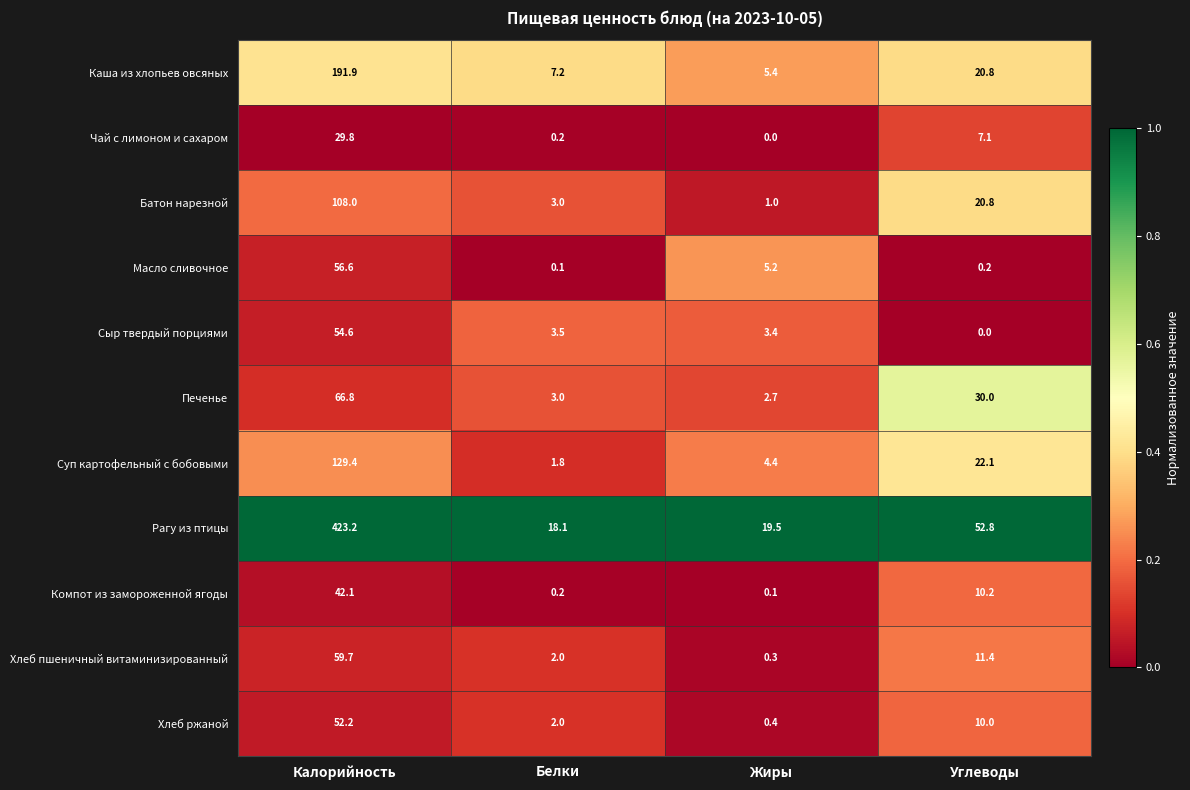

True or false: Суп картофельный с бобовыми has a value of 2.5 at Жиры.

False